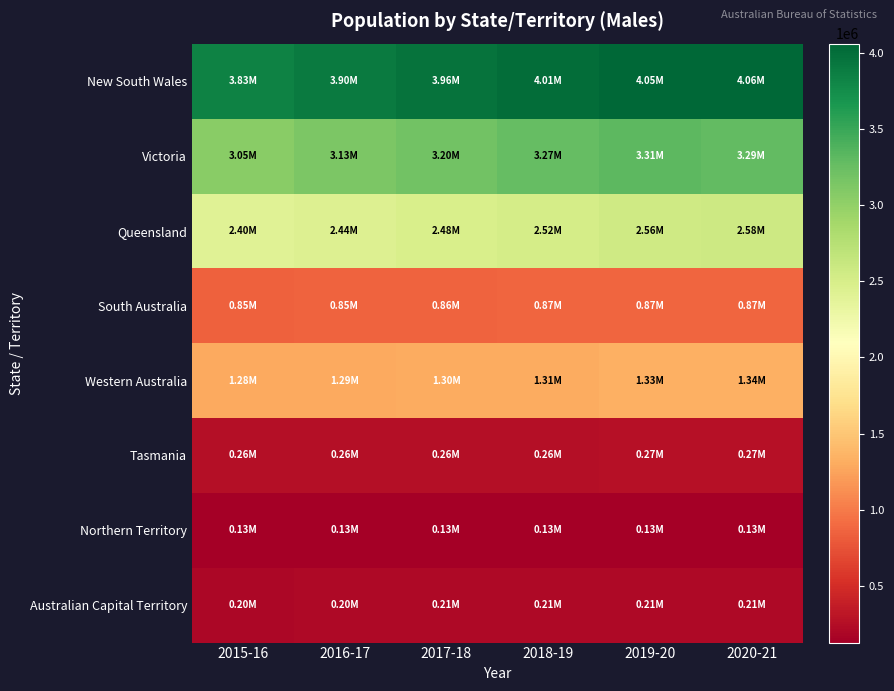

Reading right to left, transcribe all the data shown in this chart.

New South Wales: 2020-21=4062850	2019-20=4051716	2018-19=4014062	2017-18=3959679	2016-17=3901024	2015-16=3833807
Victoria: 2020-21=3291572	2019-20=3313938	2018-19=3266592	2017-18=3197767	2016-17=3126024	2015-16=3051056
Queensland: 2020-21=2579244	2019-20=2556616	2018-19=2518848	2017-18=2479164	2016-17=2442204	2015-16=2403173
South Australia: 2020-21=874945	2019-20=873503	2018-19=865519	2017-18=857882	2016-17=851836	2015-16=846877
Western Australia: 2020-21=1336204	2019-20=1328244	2018-19=1309659	2017-18=1296675	2016-17=1289027	2015-16=1281968
Tasmania: 2020-21=267611	2019-20=267230	2018-19=264380	2017-18=261430	2016-17=258548	2015-16=256213
Northern Territory: 2020-21=126068	2019-20=126288	2018-19=127017	2017-18=127988	2016-17=128555	2015-16=127676
Australian Capital Territory: 2020-21=213183	2019-20=212892	2018-19=210798	2017-18=207964	2016-17=204055	2015-16=199780